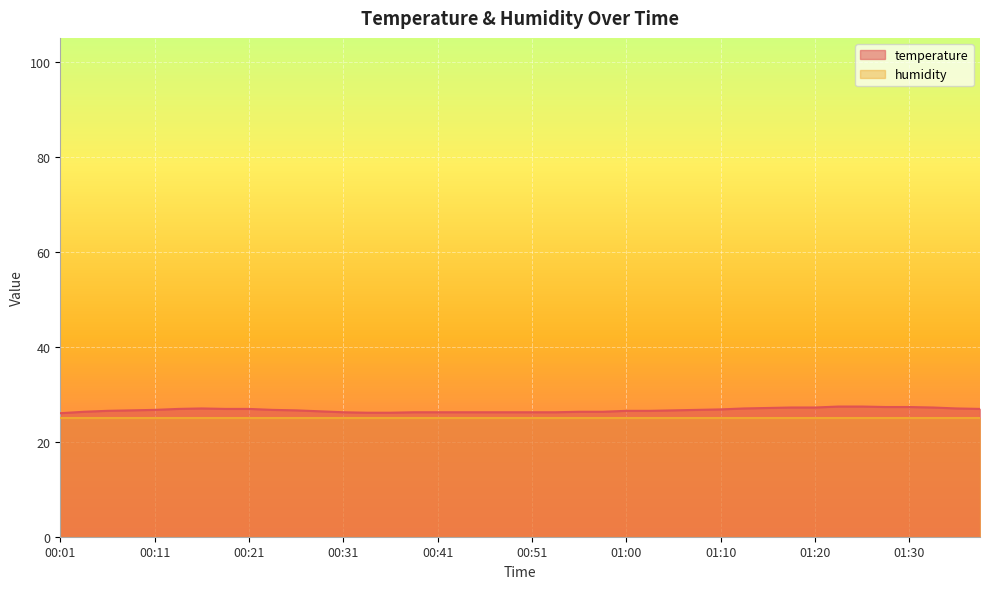

Where is the data nearest to the value 26?

00:01